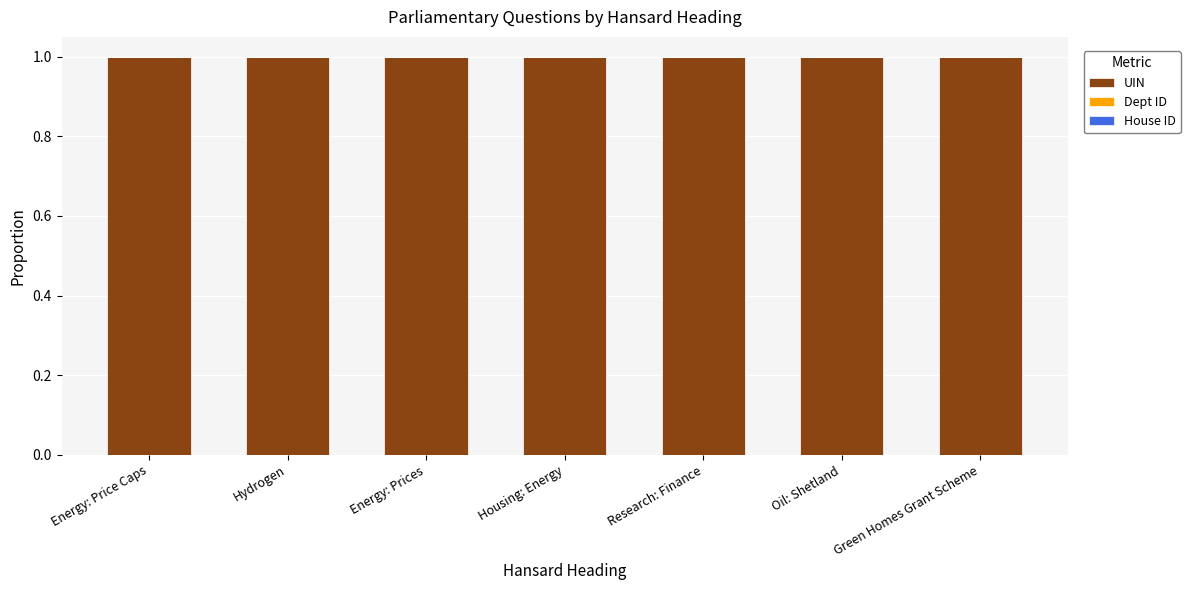

What is the highest value of the UIN series?

1.0